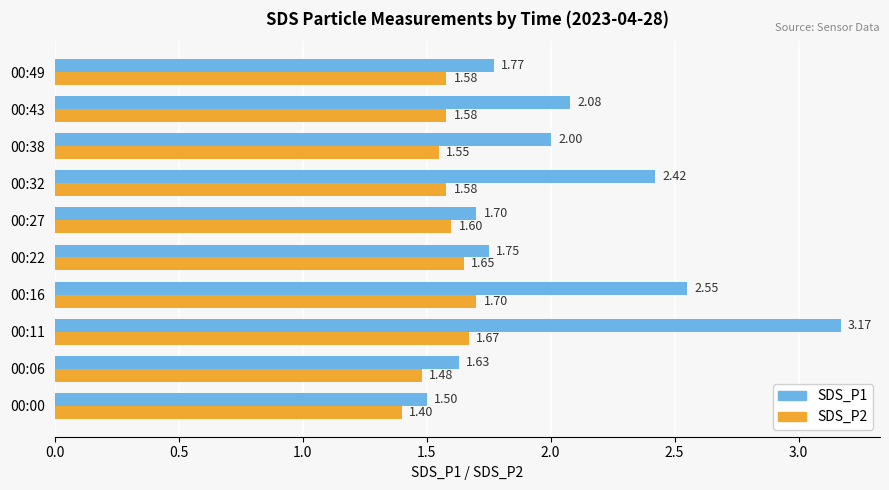

Which series has the largest total across all categories?

SDS_P1